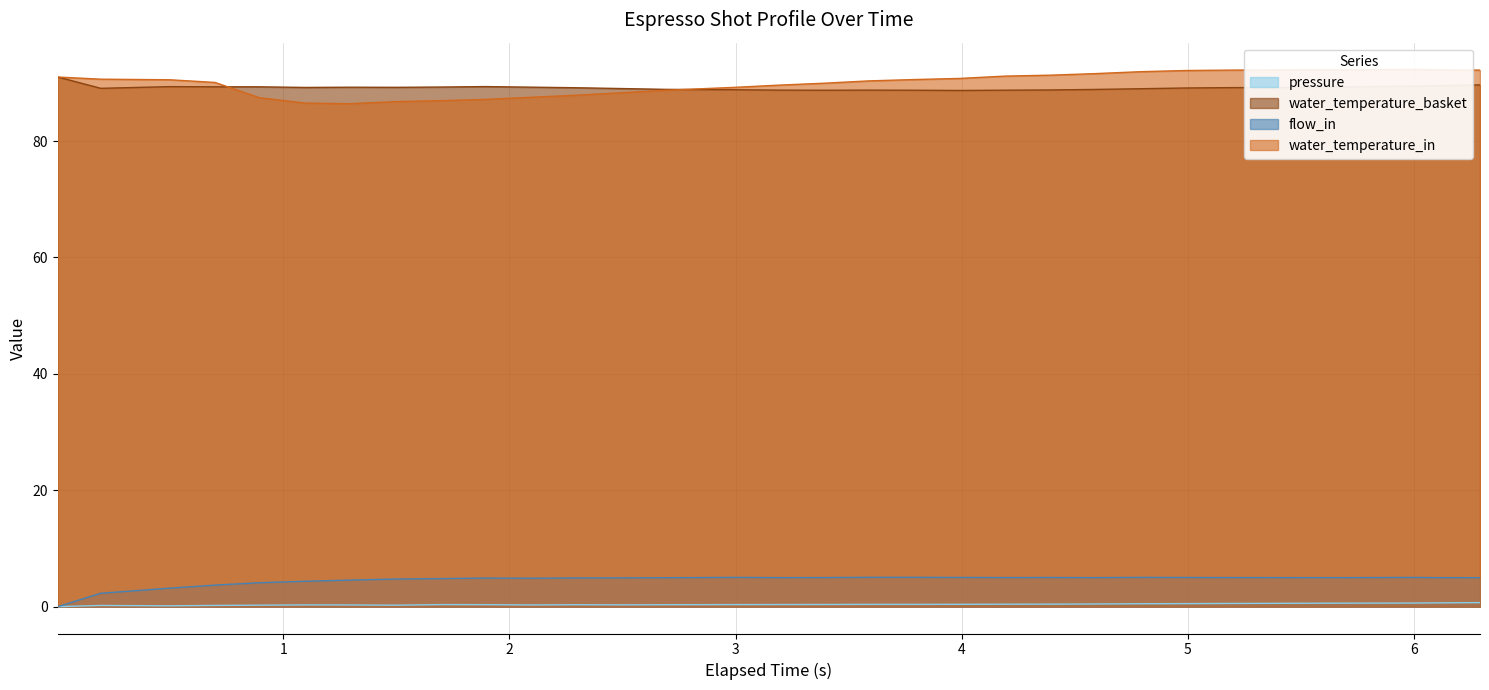

At which label does flow_in first exceed 4?

0.894